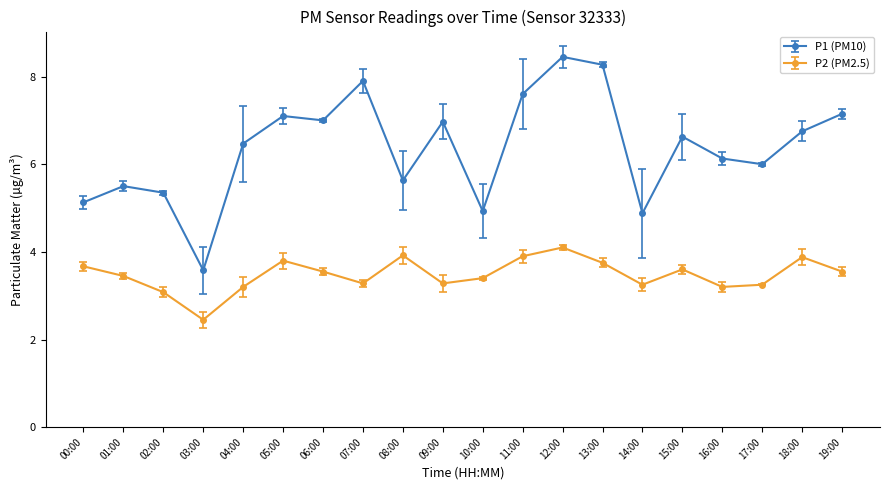

What position from the left is 15:00?

16